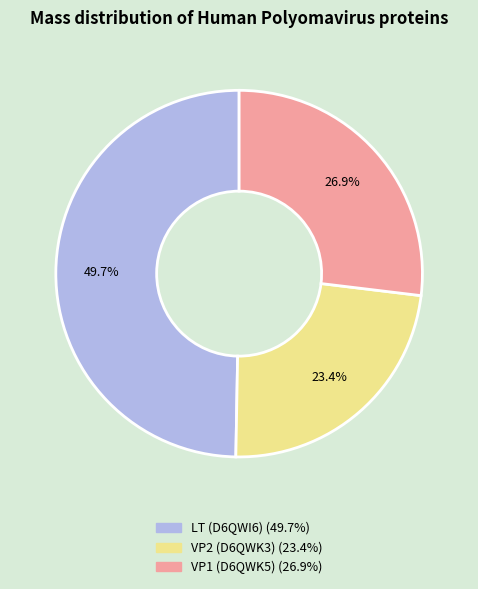

Is the sum of VP2 (D6QWK3) and VP1 (D6QWK5) greater than half?

Yes